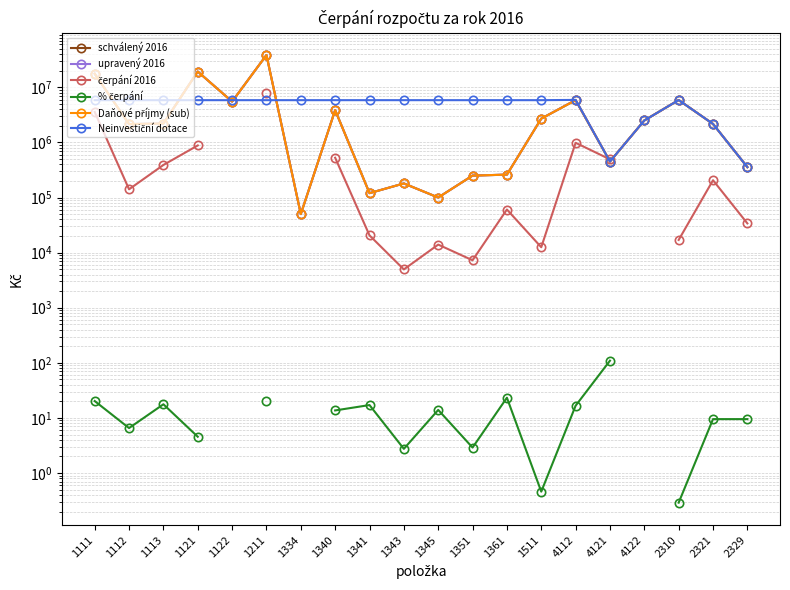

True or false: % čerpání and upravený 2016 cross at least once.

False